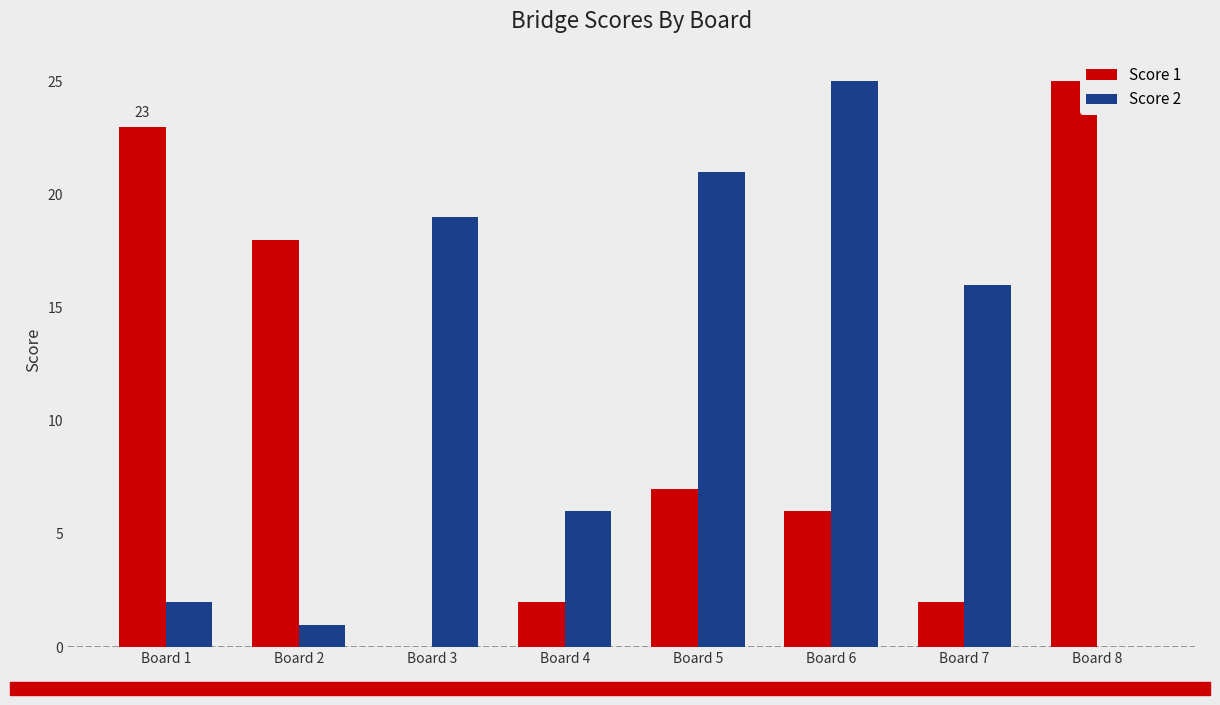

Are the bars horizontal?

No